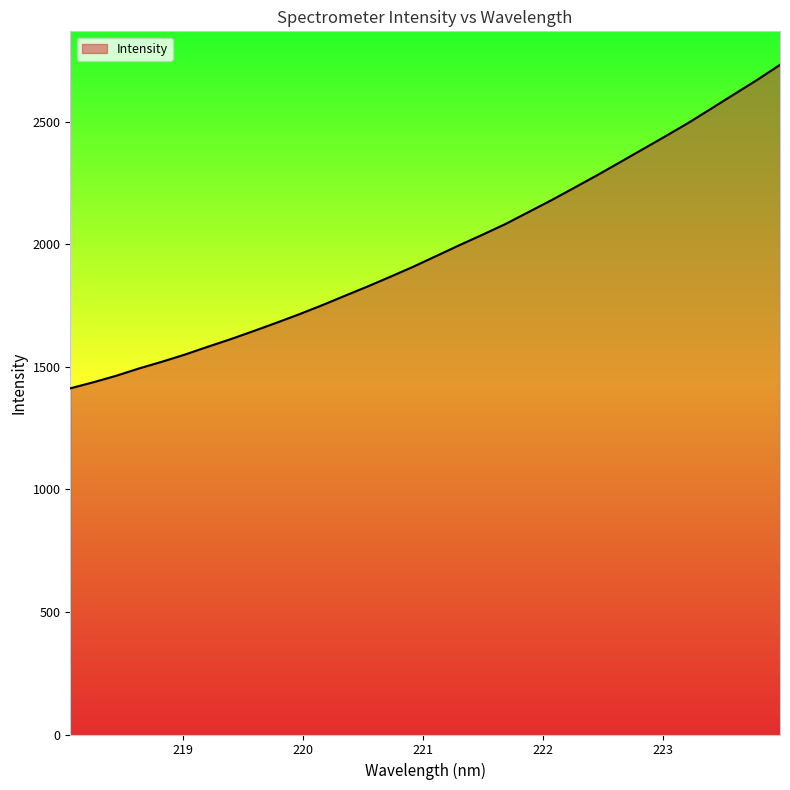

What is the maximum value shown in the chart?

2731.7